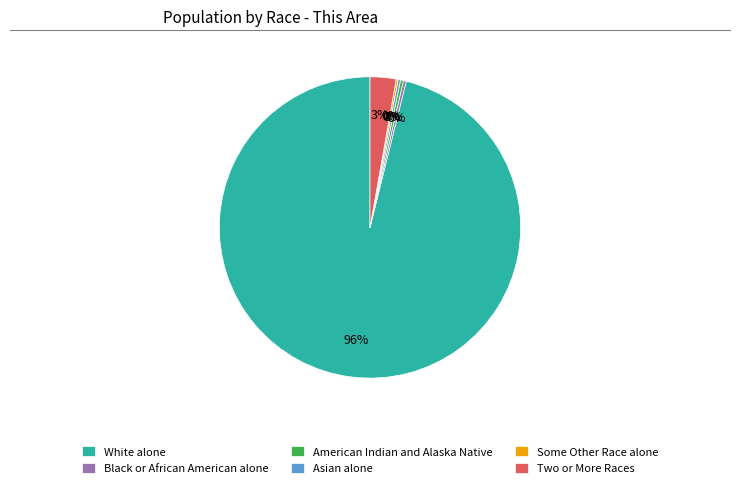

Combined, do Black or African American alone and White alone account for over 50%?

Yes